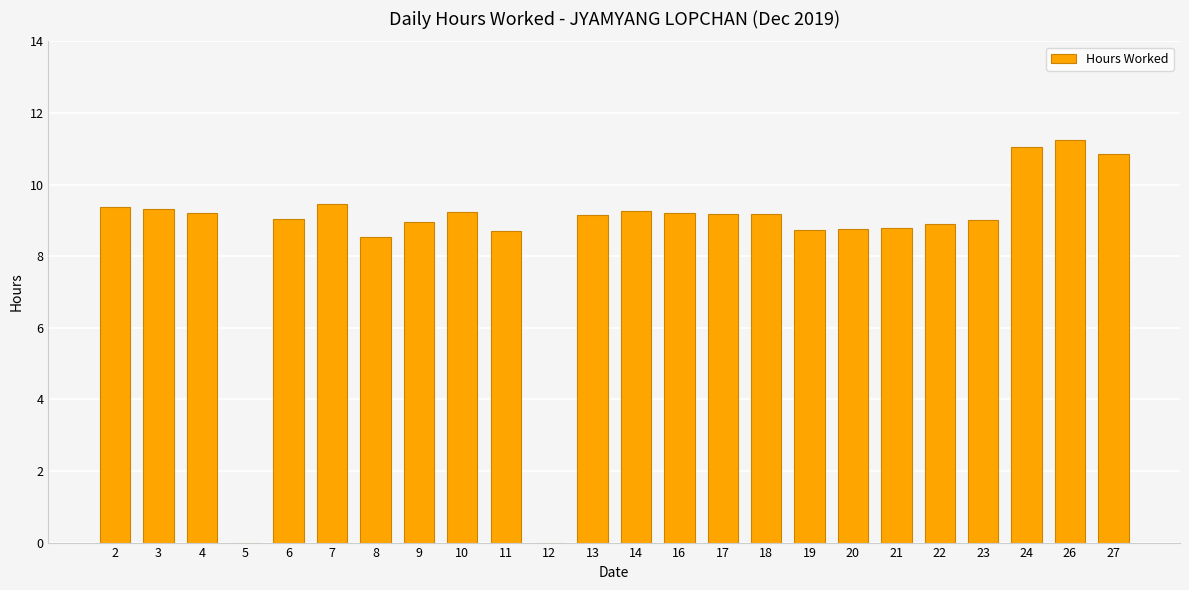

The value at 23 is 9.0. True or false?

True